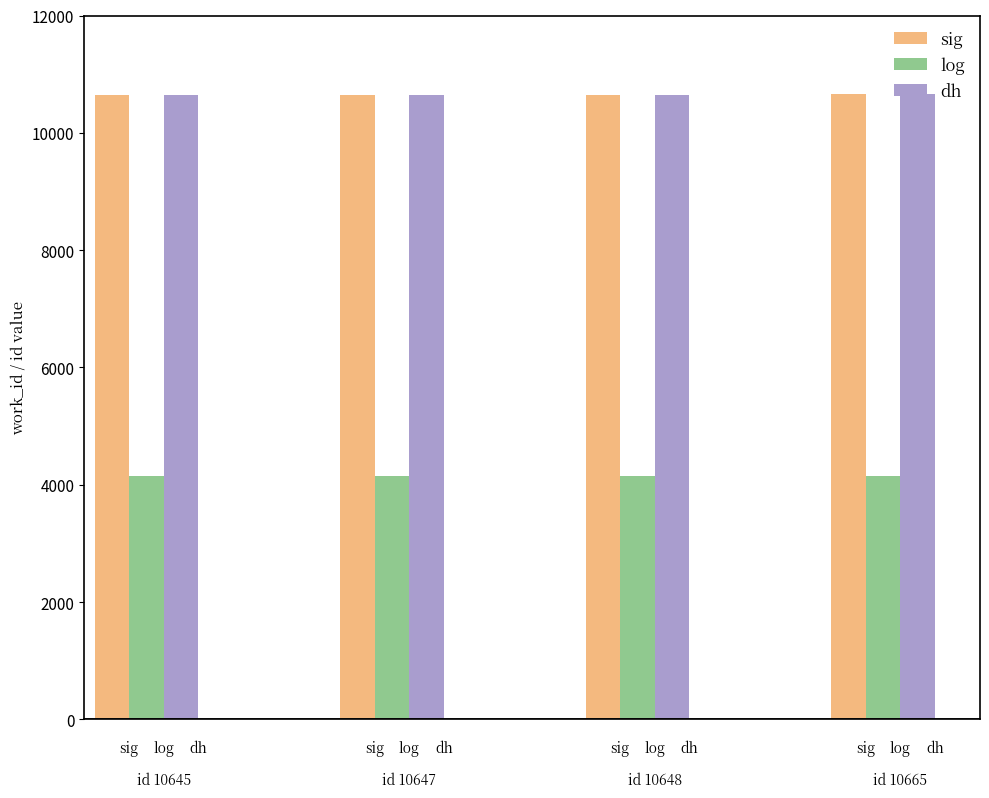

What is the value of the log bar at the 3rd from the left?

4141